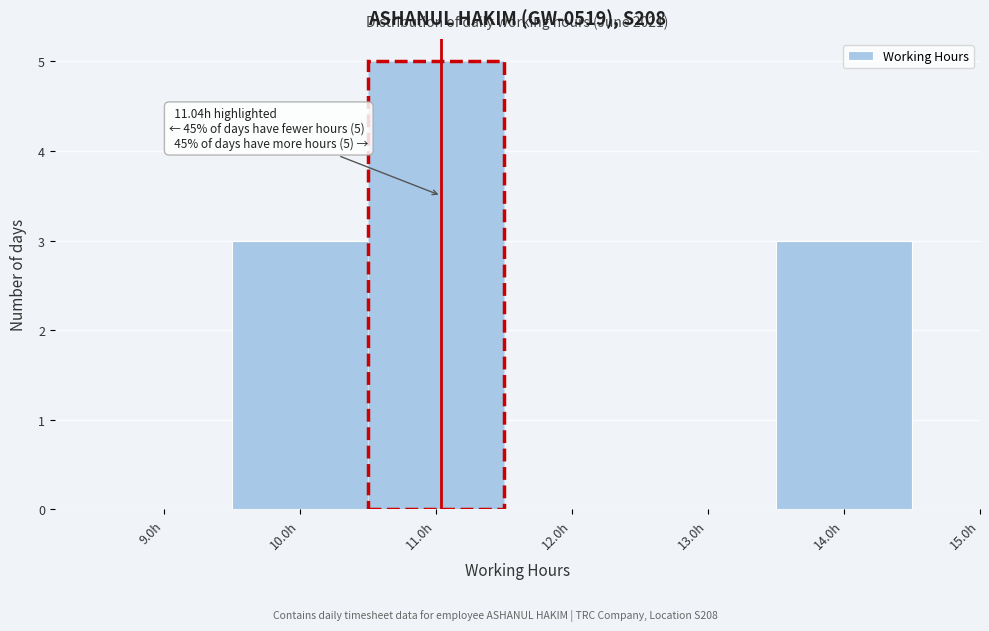

Over which range of the x-axis is the bar tallest?

10.5 to 11.5